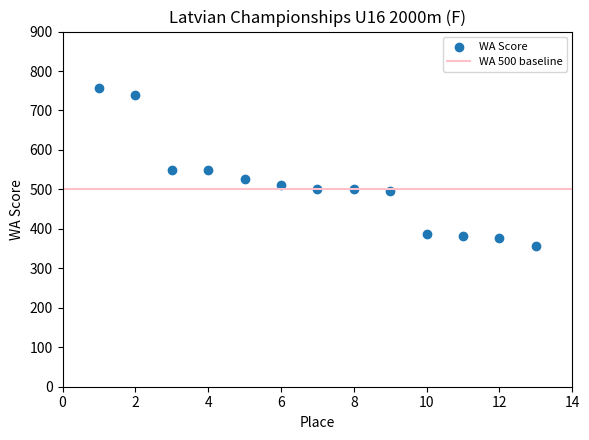

What is the range of X values (max minus min)?

12